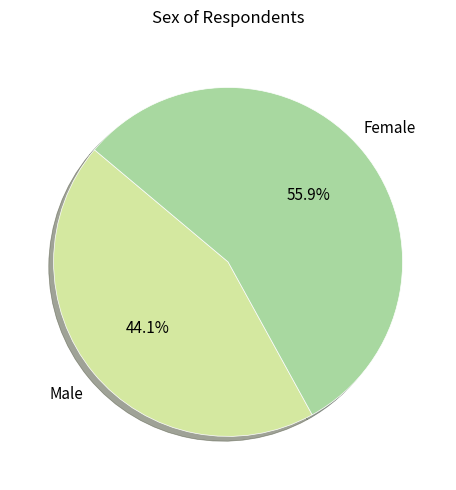

How many segments does this pie chart have?

2